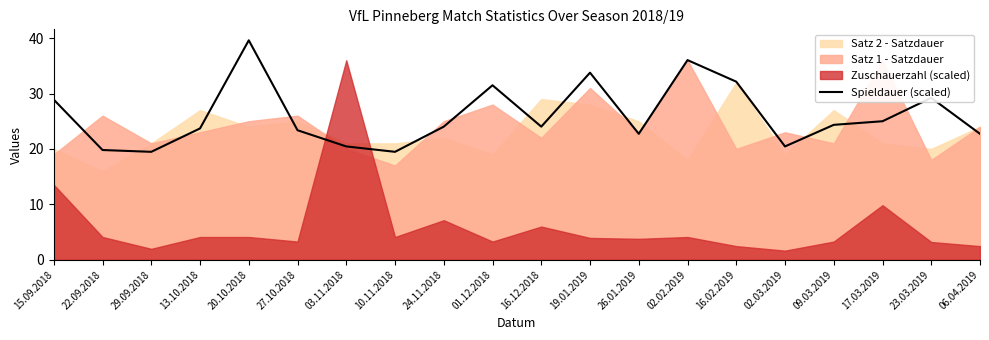

What is the difference between the values at 27.10.2018 and 29.09.2018?

3.9